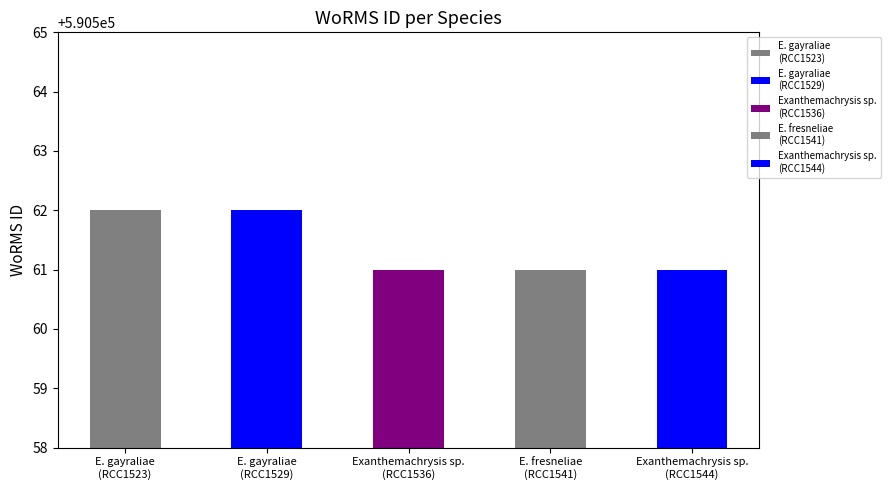

Count the number of categories in the chart.

5